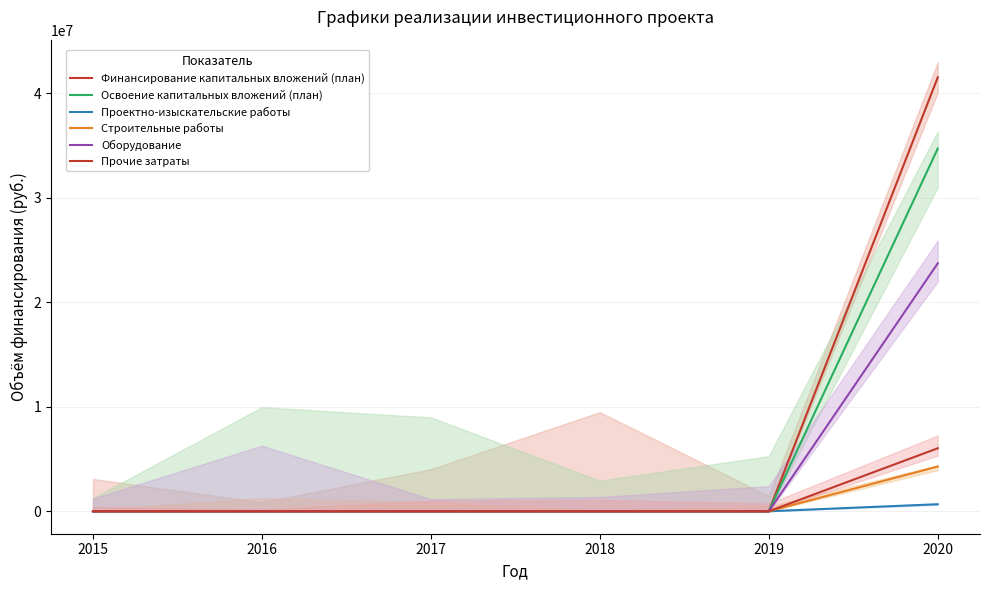

Is this an area chart (filled region under the line)?

No